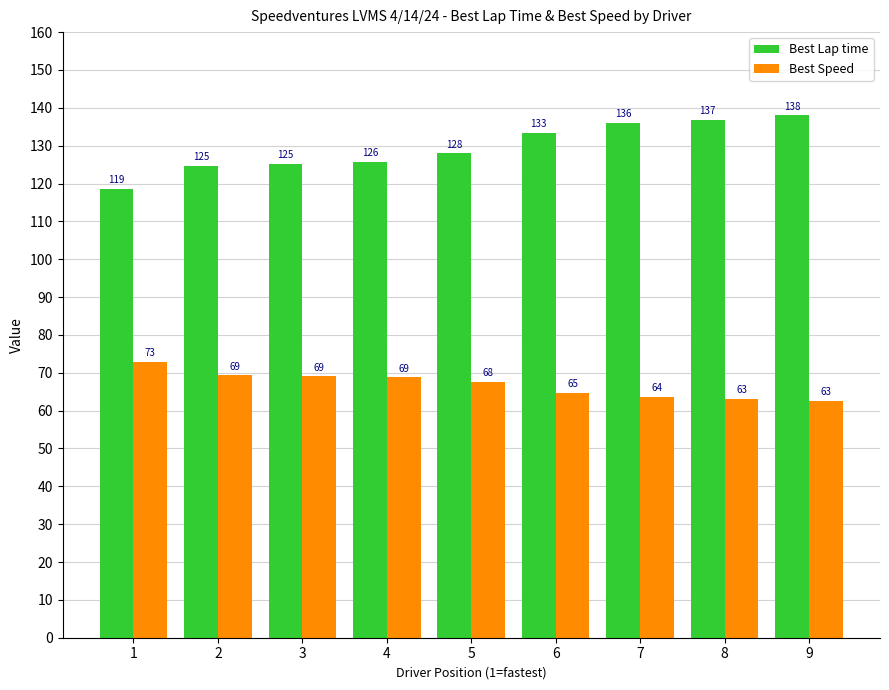

What are all the series names shown in the legend?

Best Lap time, Best Speed